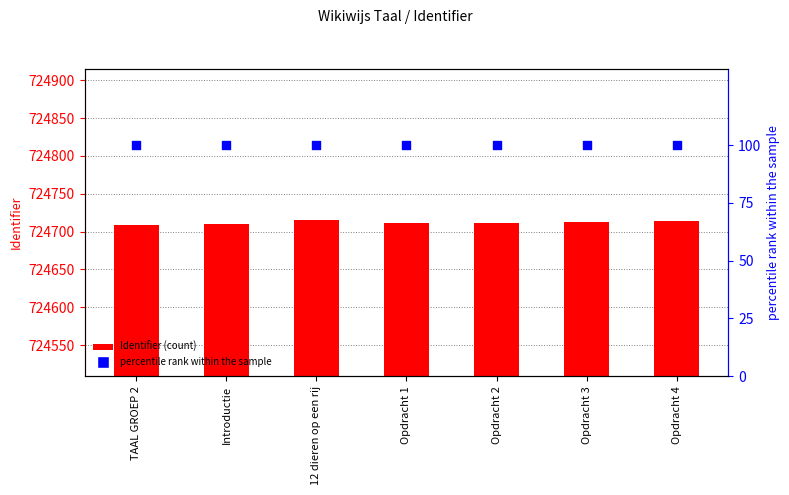

Is the value of percentile rank within the sample at 12 dieren op een rij greater than the value of Identifier at Opdracht 3?

No